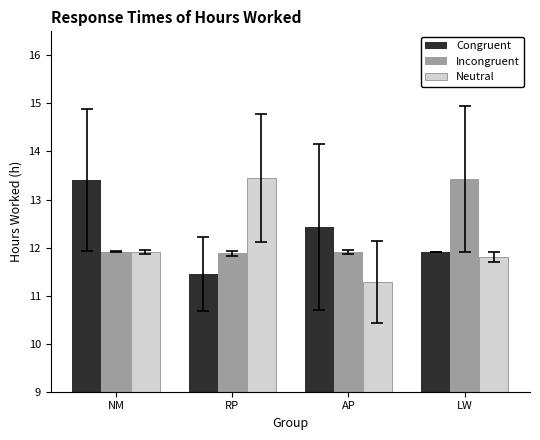

The Congruent series shows 12.4 at AP. True or false?

True